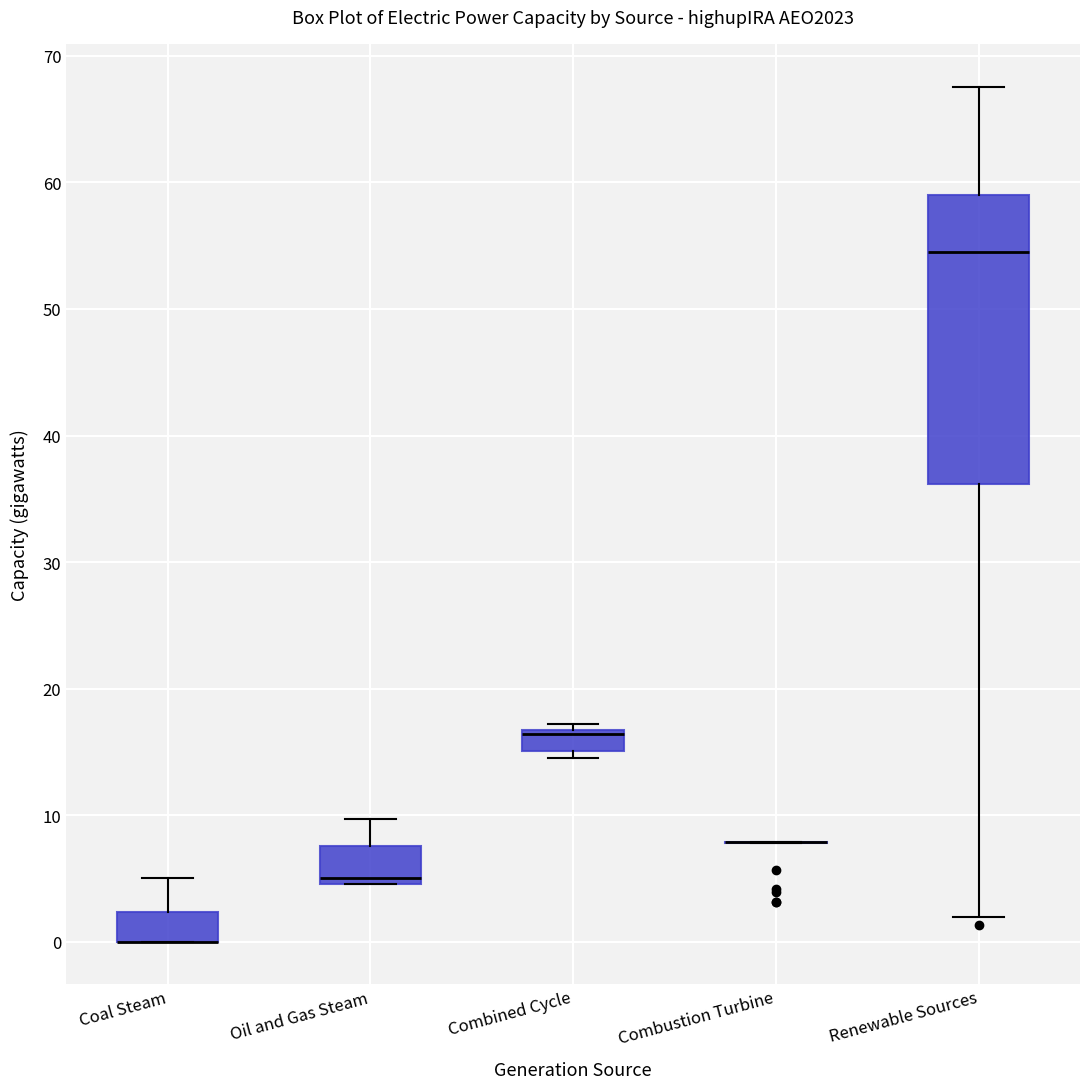

Reading left to right, transcribe this box plot: for each box, give where its median line is, the range the box spans, and where its two whiskers end, as read against the y-axis. The values are not printed on the chart, so give them approximately, as read against the axis.

Coal Steam: median 0 (drawn on the box's lower edge), box 0 to 2, whiskers 0 to 5
Oil and Gas Steam: median 5 (just above the box's lower edge), box 5 to 8, whiskers 5 to 10
Combined Cycle: median 16, box 15 to 17, whiskers 14 to 17 (just above the box's upper edge)
Combustion Turbine: box collapsed to a line at 8, whiskers 8 to 8
Renewable Sources: median 55, box 36 to 59, whiskers 2 to 68